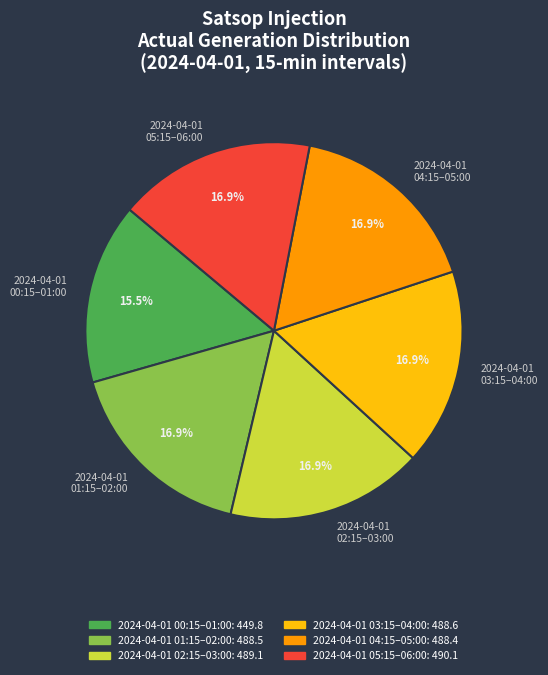

What percentage is NOT represented by 2024-04-01 02:15–03:00?

83.1%